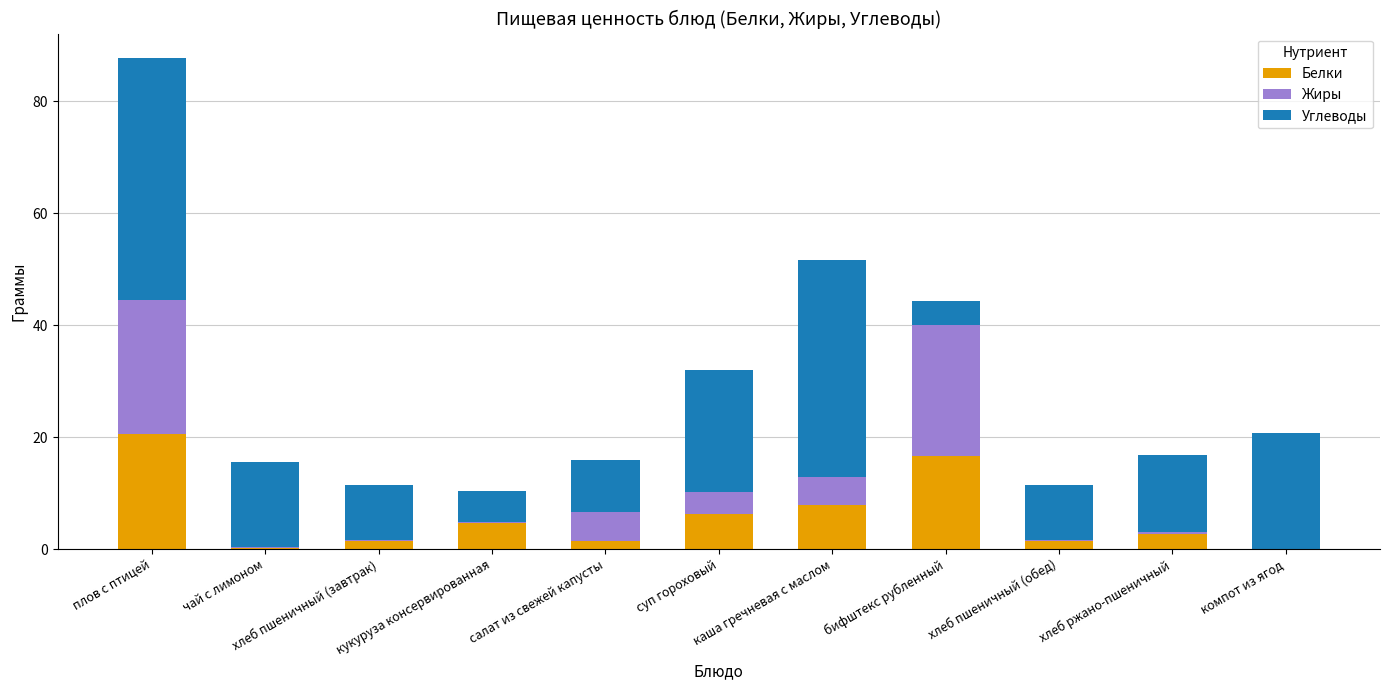

Are the bars horizontal?

No